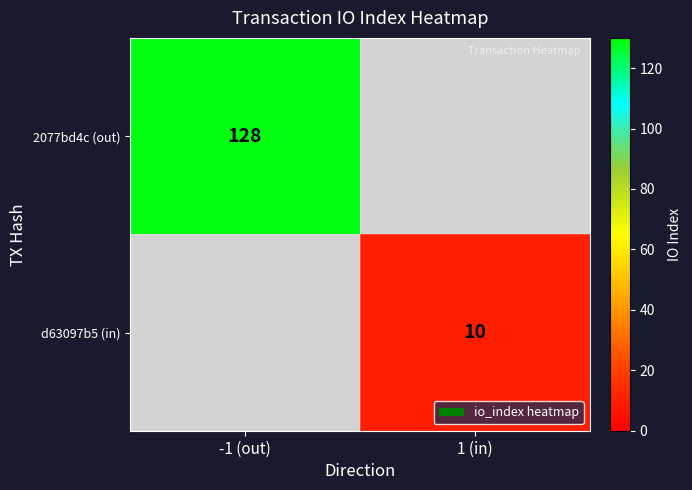

The value of 2077bd4c (out) at -1 (out) is 128. True or false?

True